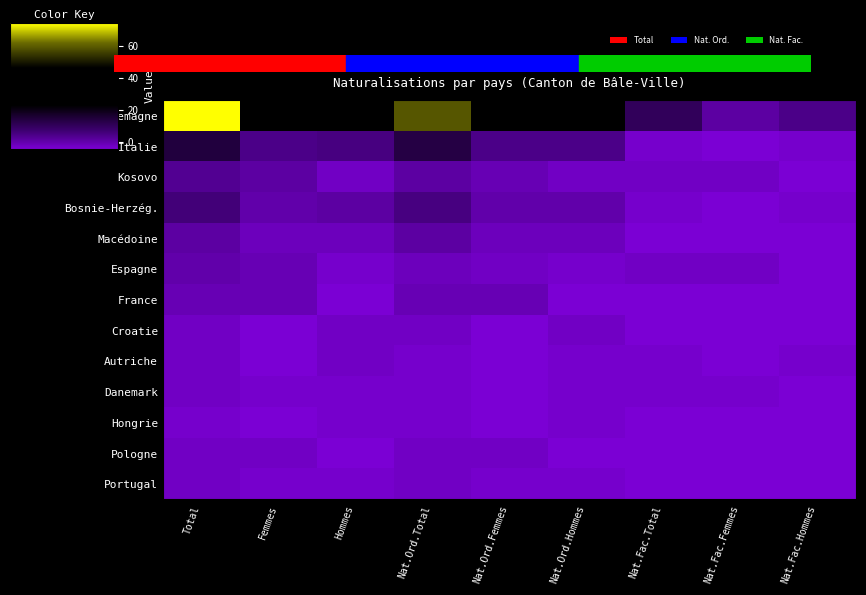

Reading right to left, list all the values displayed in this chart.

Allemagne: Nat.Fac.Hommes=4.1	Nat.Fac.Femmes=1.1	Nat.Fac.Total=10.1	Nat.Ord.Hommes=26.1	Nat.Ord.Femmes=28.1	Nat.Ord.Total=59.1	Hommes=35.1	Femmes=34.1	Total=74.1
Italie: Nat.Fac.Hommes=-3.9	Nat.Fac.Femmes=-4.9	Nat.Fac.Total=-3.9	Nat.Ord.Hommes=4.1	Nat.Ord.Femmes=4.1	Nat.Ord.Total=13.1	Hommes=5.1	Femmes=4.1	Total=14.1
Kosovo: Nat.Fac.Hommes=-4.9	Nat.Fac.Femmes=-2.9	Nat.Fac.Total=-2.9	Nat.Ord.Hommes=-2.9	Nat.Ord.Femmes=-0.9	Nat.Ord.Total=1.1	Hommes=-2.9	Femmes=1.1	Total=3.1
Bosnie-Herzég.: Nat.Fac.Hommes=-3.9	Nat.Fac.Femmes=-4.9	Nat.Fac.Total=-3.9	Nat.Ord.Hommes=0.1	Nat.Ord.Femmes=0.1	Nat.Ord.Total=5.1	Hommes=1.1	Femmes=0.1	Total=6.1
Macédoine: Nat.Fac.Hommes=-4.9	Nat.Fac.Femmes=-4.9	Nat.Fac.Total=-4.9	Nat.Ord.Hommes=-1.9	Nat.Ord.Femmes=-1.9	Nat.Ord.Total=1.1	Hommes=-1.9	Femmes=-1.9	Total=1.1
Espagne: Nat.Fac.Hommes=-4.9	Nat.Fac.Femmes=-2.9	Nat.Fac.Total=-2.9	Nat.Ord.Hommes=-3.9	Nat.Ord.Femmes=-2.9	Nat.Ord.Total=-1.9	Hommes=-3.9	Femmes=-0.9	Total=0.1
France: Nat.Fac.Hommes=-4.9	Nat.Fac.Femmes=-4.9	Nat.Fac.Total=-4.9	Nat.Ord.Hommes=-4.9	Nat.Ord.Femmes=-0.9	Nat.Ord.Total=-0.9	Hommes=-4.9	Femmes=-0.9	Total=-0.9
Croatie: Nat.Fac.Hommes=-4.9	Nat.Fac.Femmes=-4.9	Nat.Fac.Total=-4.9	Nat.Ord.Hommes=-2.9	Nat.Ord.Femmes=-4.9	Nat.Ord.Total=-2.9	Hommes=-2.9	Femmes=-4.9	Total=-2.9
Autriche: Nat.Fac.Hommes=-3.9	Nat.Fac.Femmes=-4.9	Nat.Fac.Total=-3.9	Nat.Ord.Hommes=-3.9	Nat.Ord.Femmes=-4.9	Nat.Ord.Total=-3.9	Hommes=-2.9	Femmes=-4.9	Total=-2.9
Danemark: Nat.Fac.Hommes=-4.9	Nat.Fac.Femmes=-3.9	Nat.Fac.Total=-3.9	Nat.Ord.Hommes=-3.9	Nat.Ord.Femmes=-4.9	Nat.Ord.Total=-3.9	Hommes=-3.9	Femmes=-3.9	Total=-2.9
Hongrie: Nat.Fac.Hommes=-4.9	Nat.Fac.Femmes=-4.9	Nat.Fac.Total=-4.9	Nat.Ord.Hommes=-3.9	Nat.Ord.Femmes=-4.9	Nat.Ord.Total=-3.9	Hommes=-3.9	Femmes=-4.9	Total=-3.9
Pologne: Nat.Fac.Hommes=-4.9	Nat.Fac.Femmes=-4.9	Nat.Fac.Total=-4.9	Nat.Ord.Hommes=-4.9	Nat.Ord.Femmes=-2.9	Nat.Ord.Total=-2.9	Hommes=-4.9	Femmes=-2.9	Total=-2.9
Portugal: Nat.Fac.Hommes=-4.9	Nat.Fac.Femmes=-4.9	Nat.Fac.Total=-4.9	Nat.Ord.Hommes=-3.9	Nat.Ord.Femmes=-3.9	Nat.Ord.Total=-2.9	Hommes=-3.9	Femmes=-3.9	Total=-2.9